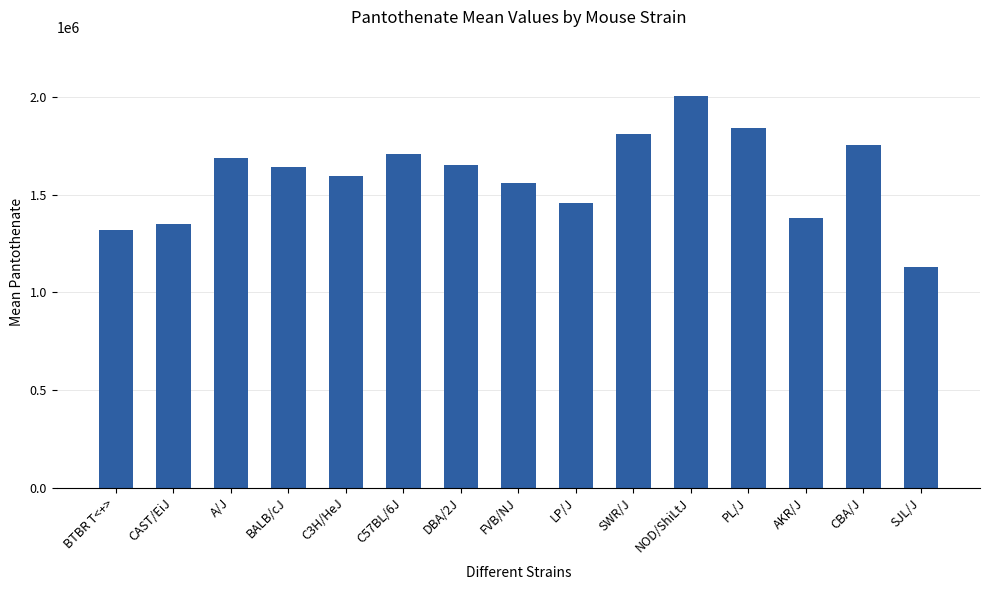

How many bars are there in total?

15